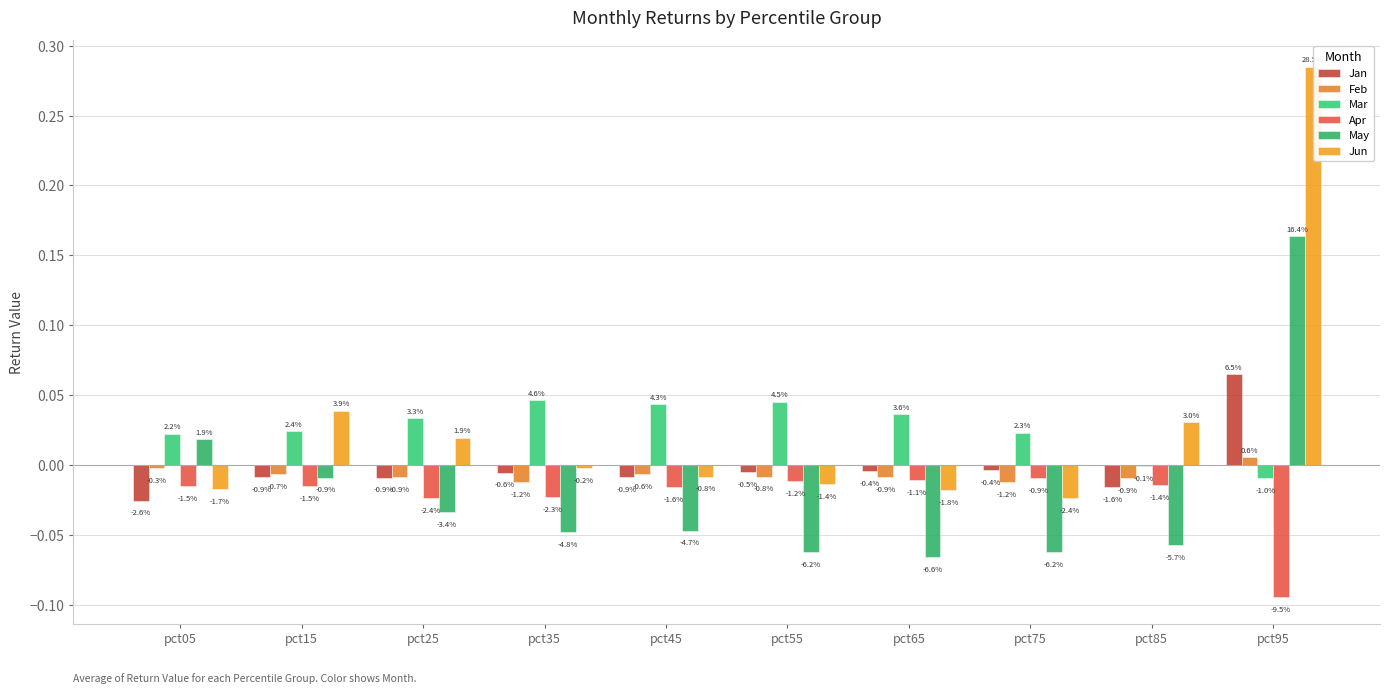

What is the smallest value displayed?

-0.1